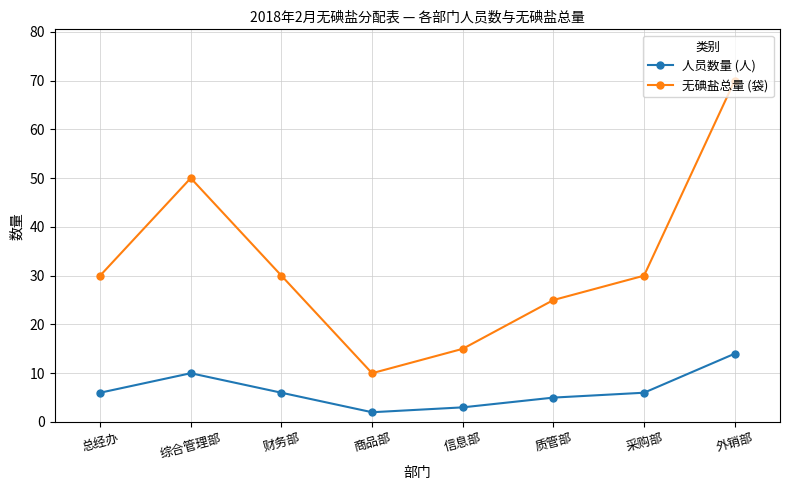

True or false: 人员数量 (人) and 无碘盐总量 (袋) intersect in this chart.

False